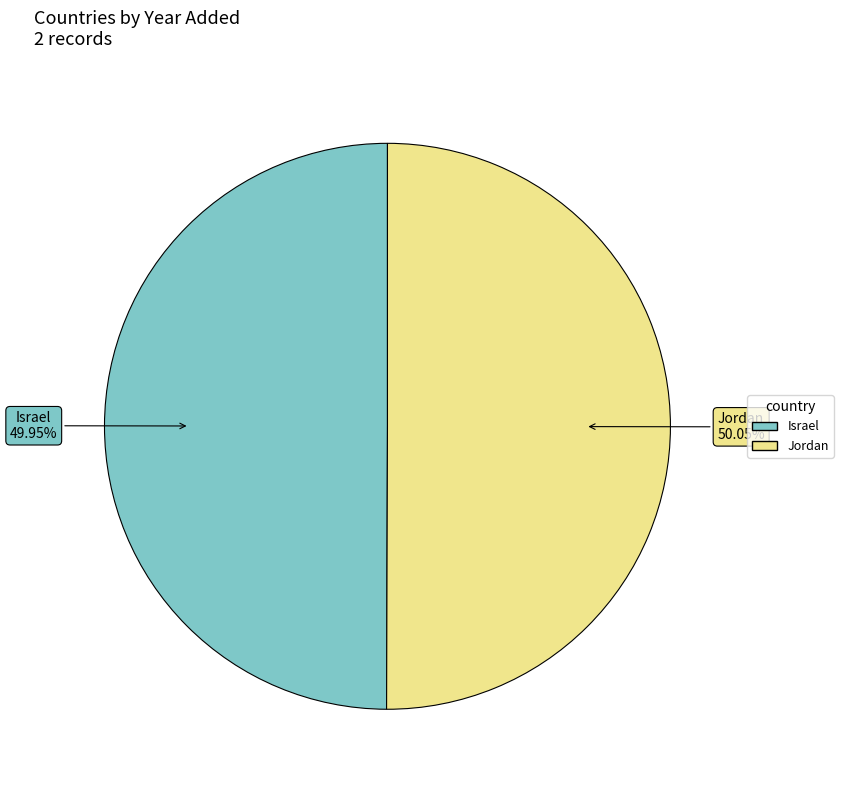

Do Jordan and Israel together represent more than half of the pie?

Yes